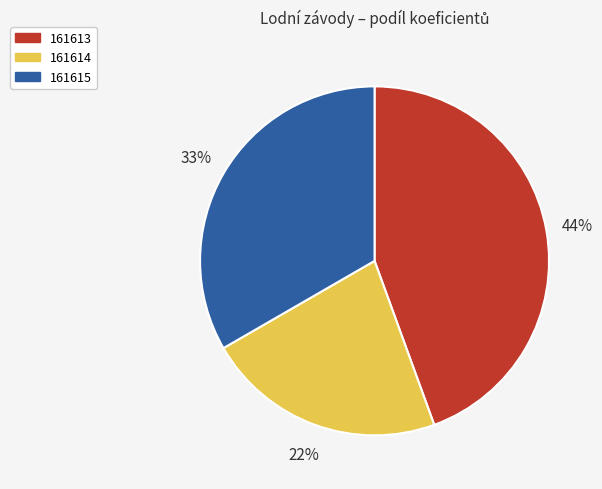

Approximately how many times larger is the value at 161613 compared to 161615?

1.3